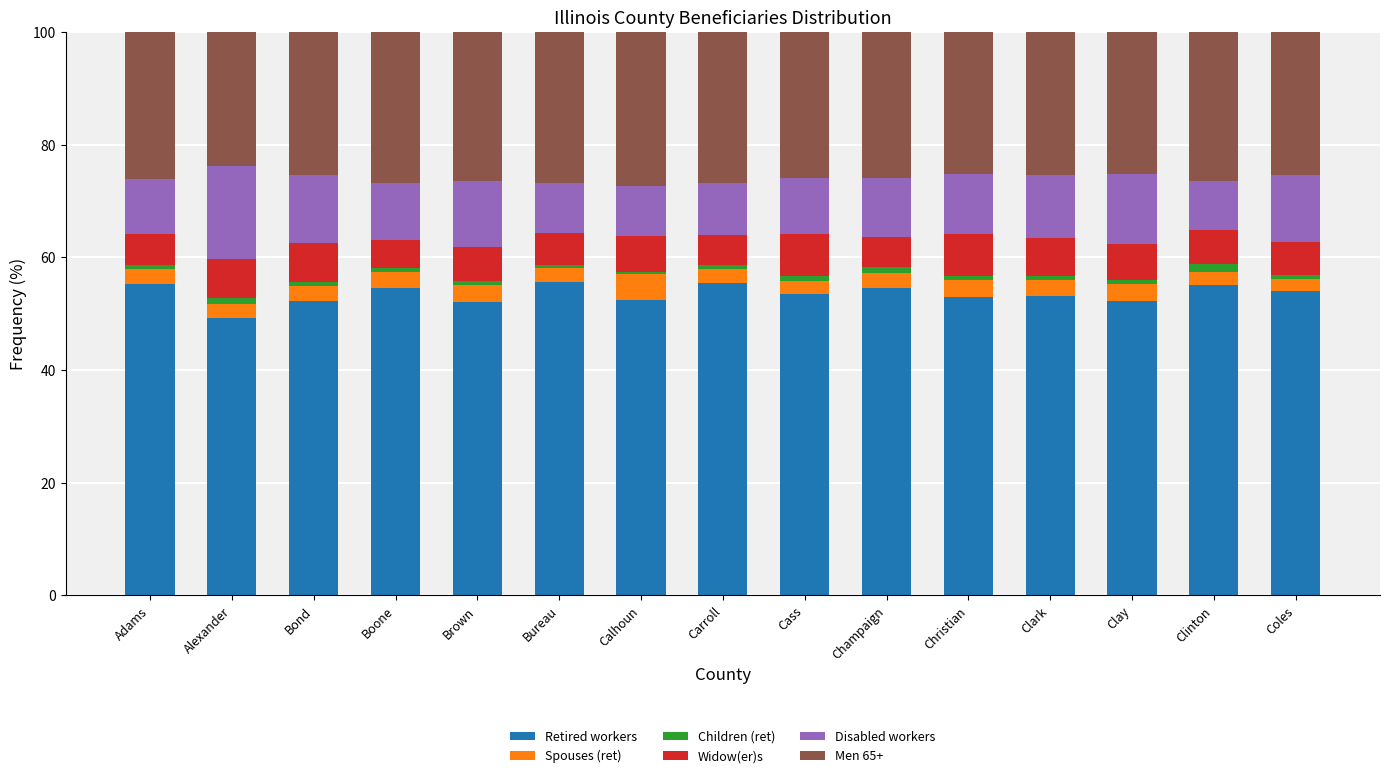

True or false: Retired workers has a value of 55.2 at Adams.

True